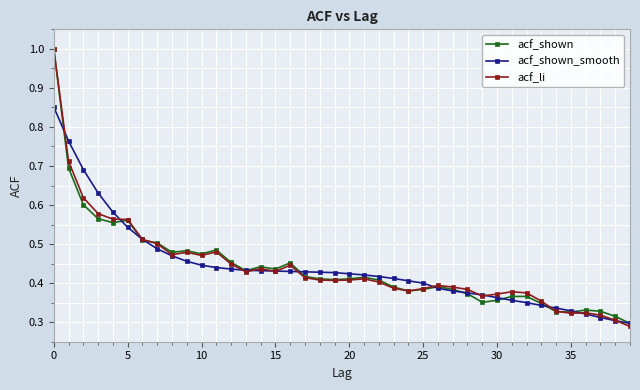

How many series are shown in this chart?

3